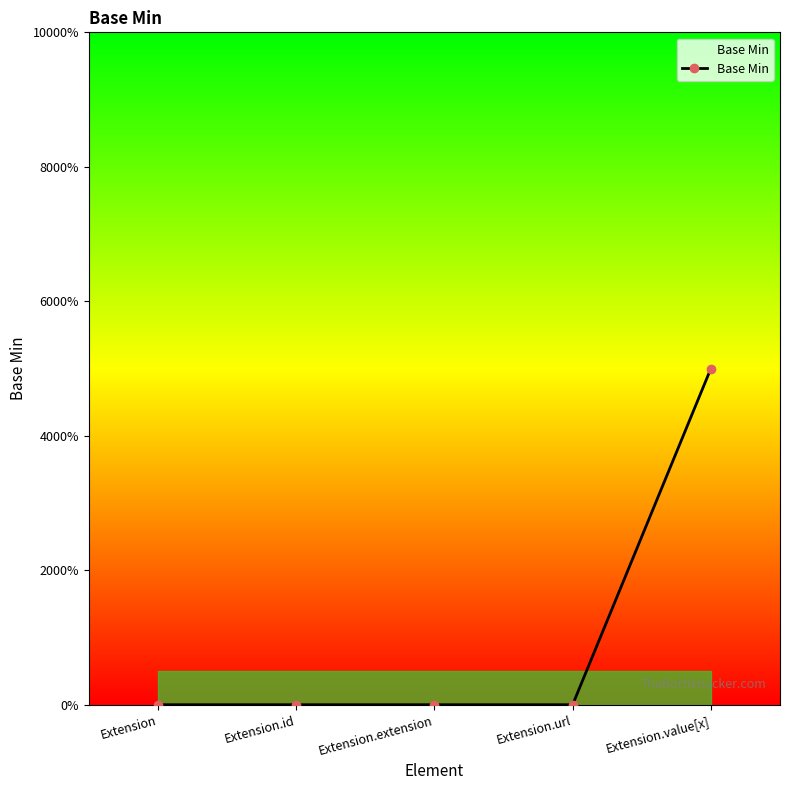

Does the chart have visible grid lines?

No